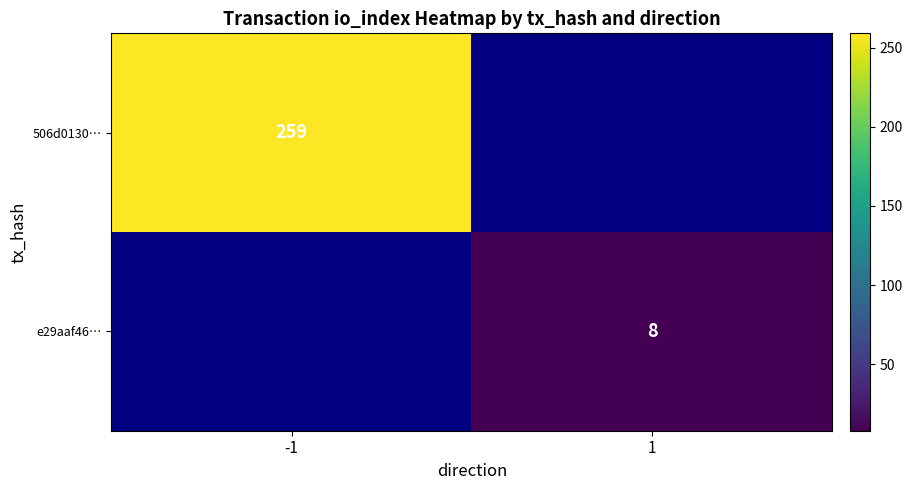

Is the value of 506d0130… at -1 greater than the value of e29aaf46… at 1?

Yes